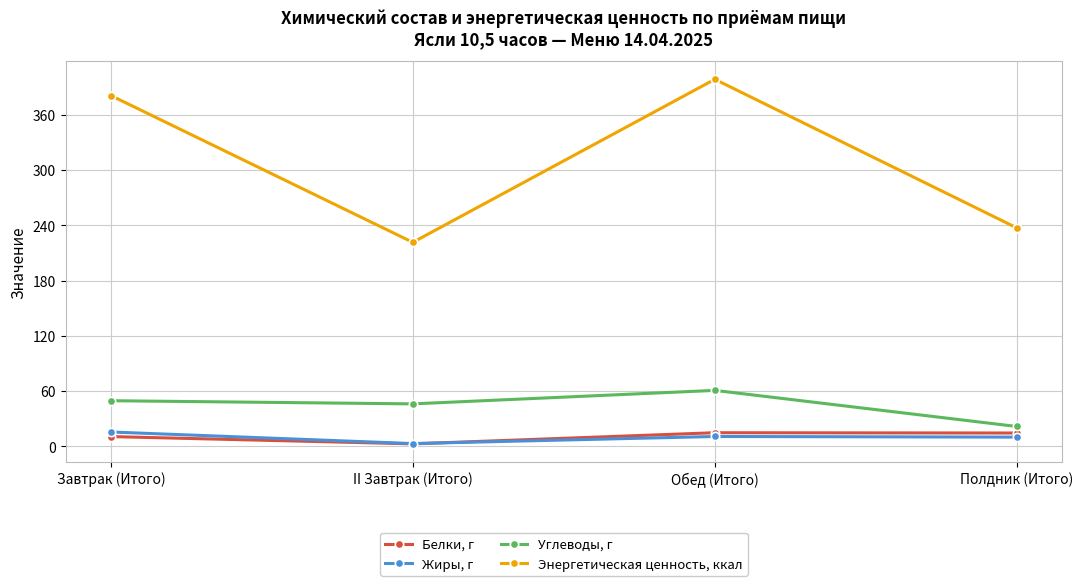

True or false: Жиры, г and Углеводы, г cross at least once.

False